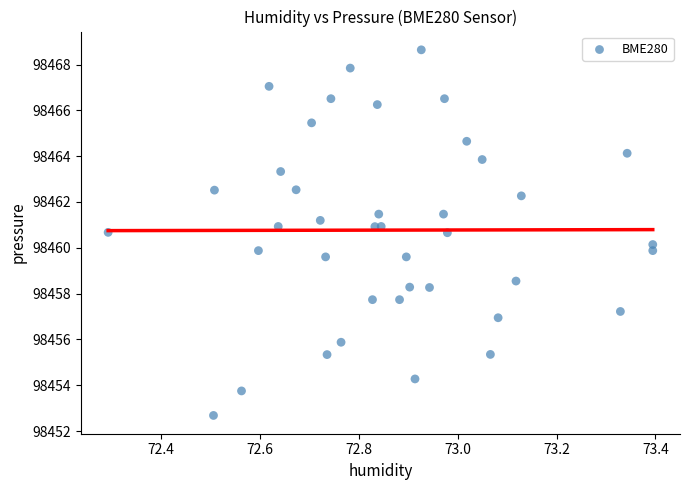

What is the range of Y values (max minus min)?

16.0